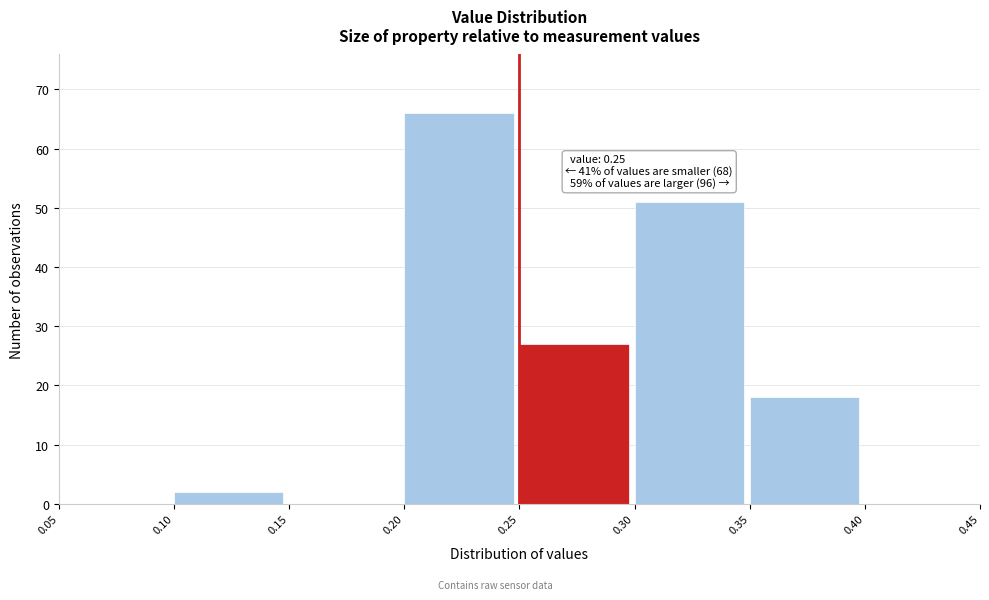

Over which range of the x-axis is the bar tallest?

0.20 to 0.25